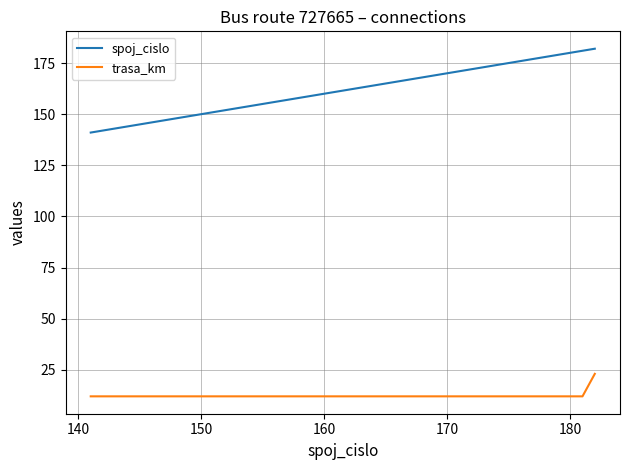

Which series has the largest range (max minus min)?

spoj_cislo